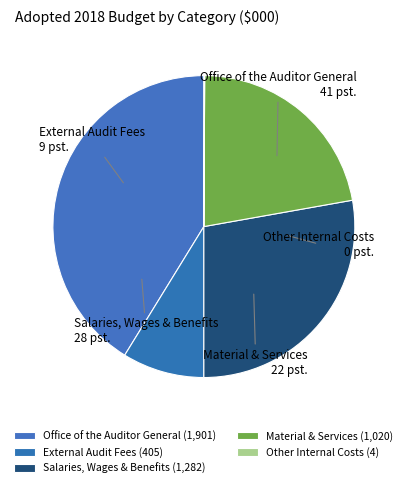

Approximately how many times larger is the value at Salaries, Wages & Benefits compared to External Audit Fees?

3.2